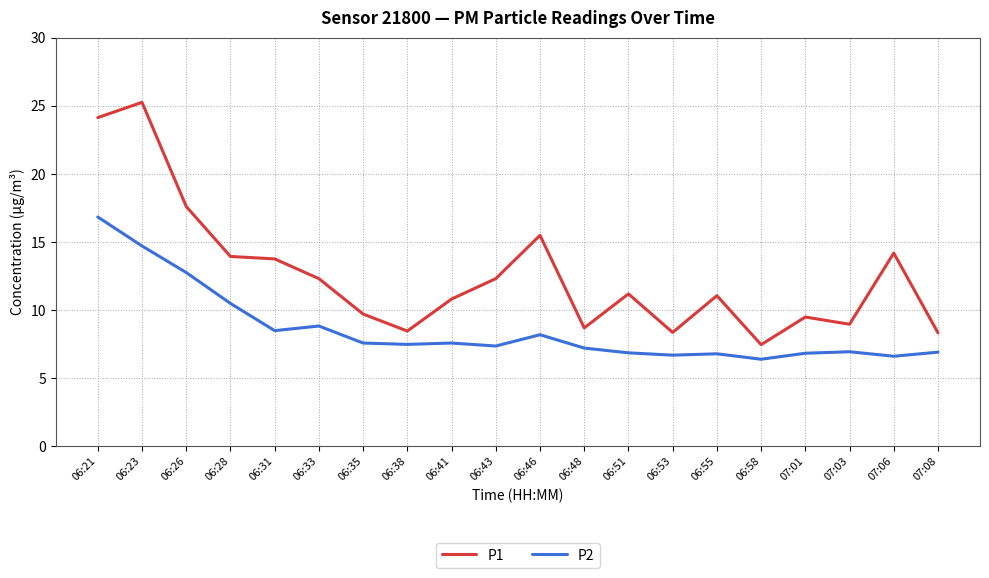

Which series has the widest spread of values?

P1